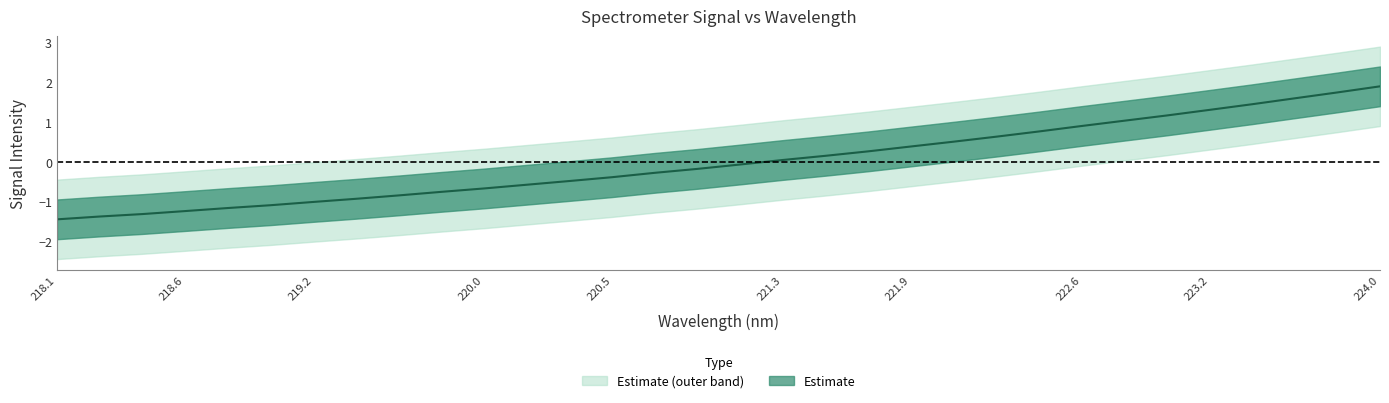

Does the chart display data point markers on the line(s)?

No